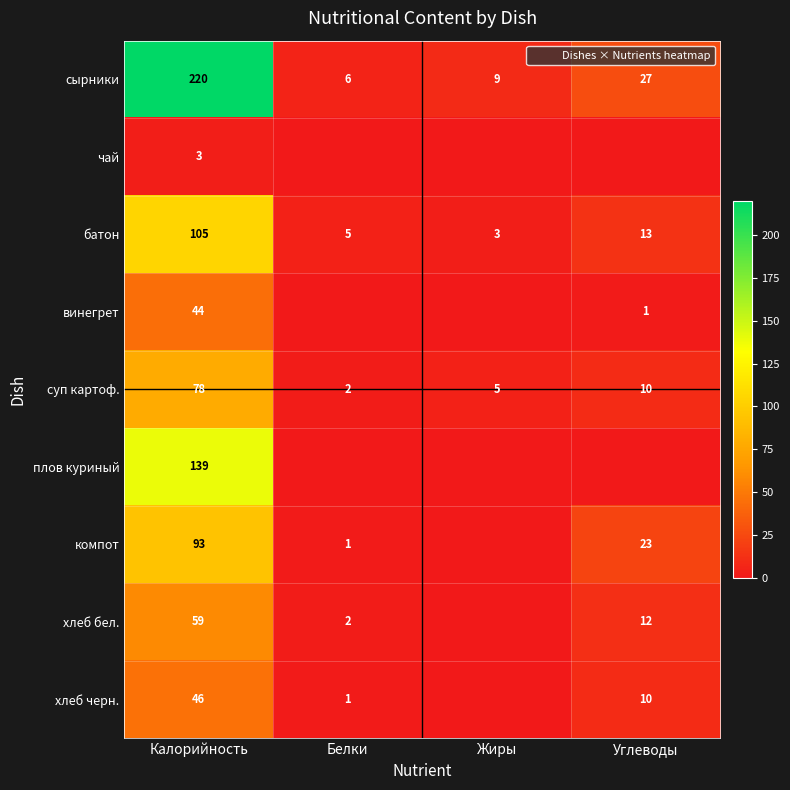

What is the difference between the highest and lowest values at Белки?

6